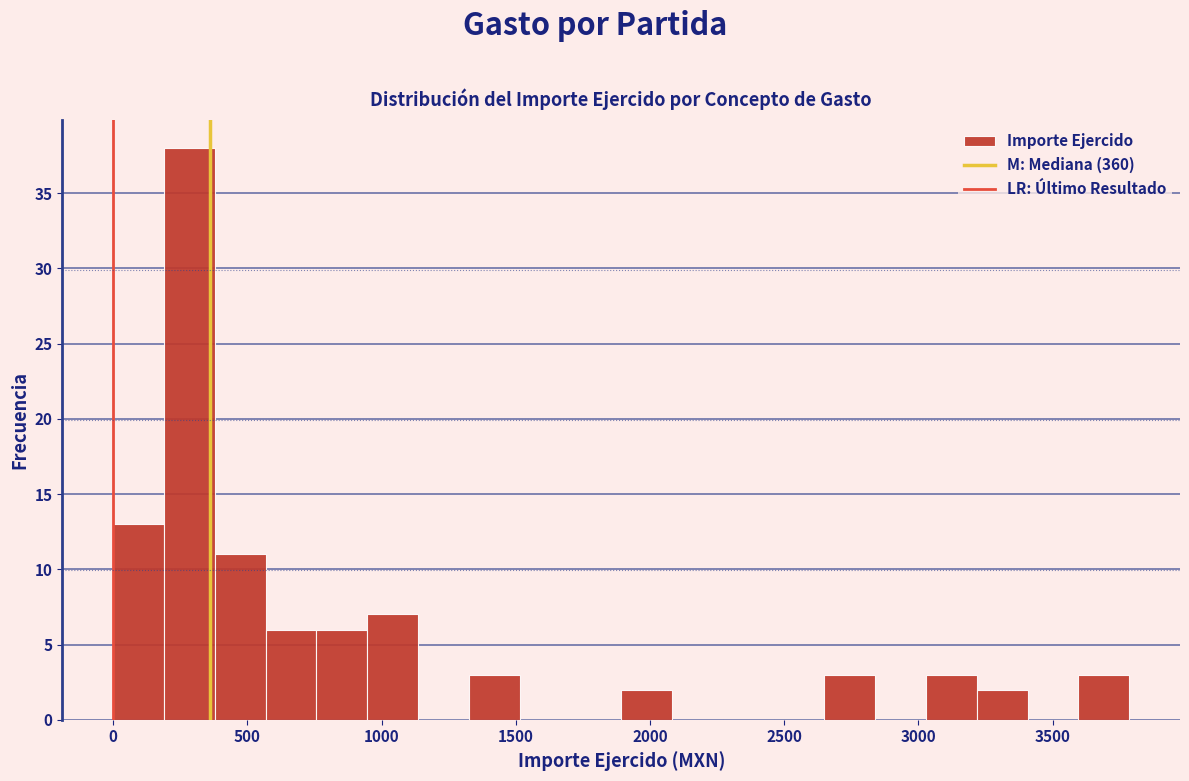

Read against the x-axis, roughly where is the centre of the tallest bar?

300